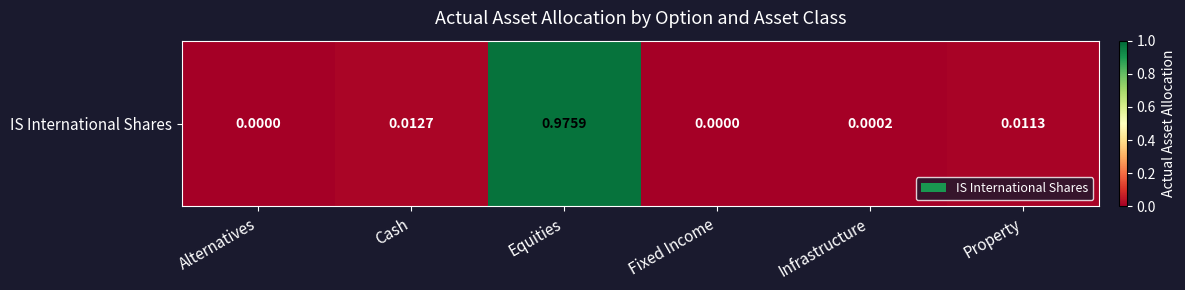

The chart shows a value of 0.6 at Equities. True or false?

False